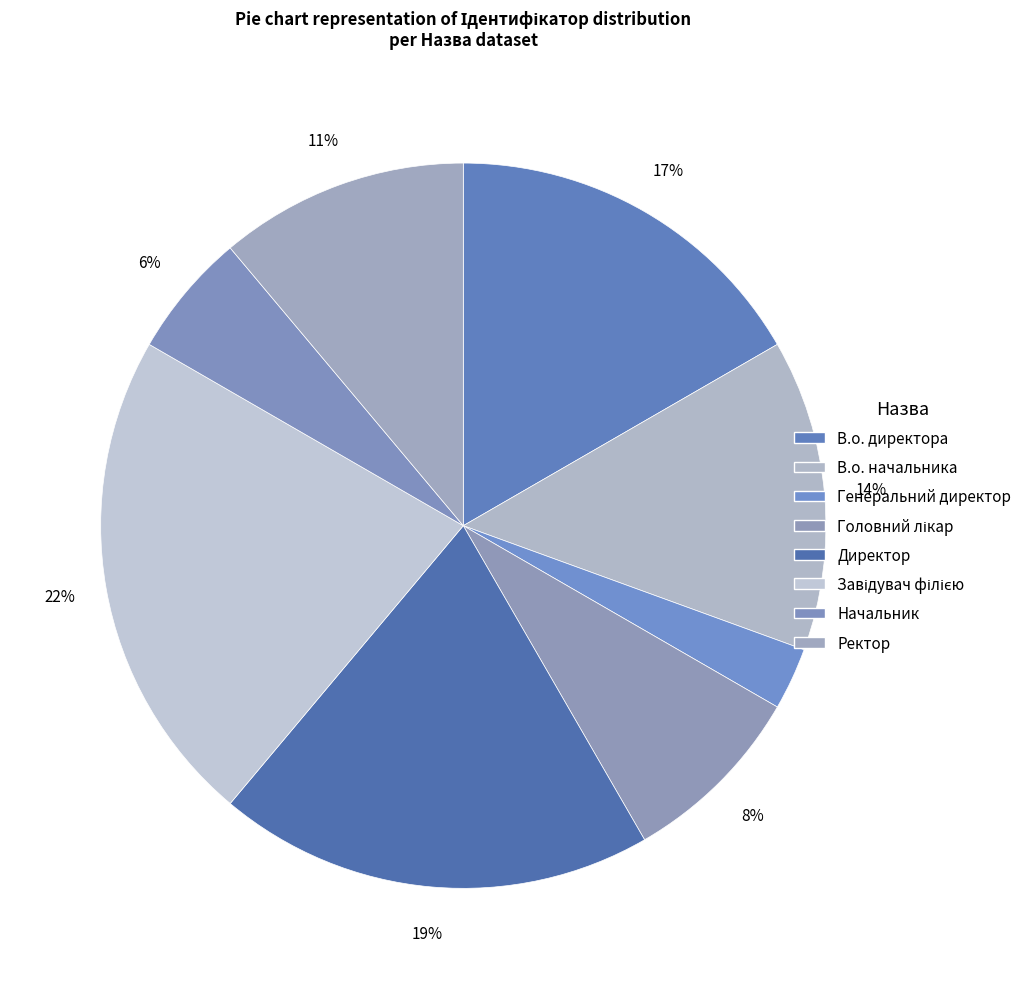

Combined, what portion of the pie is Начальник and Завідувач філією?

27.8%